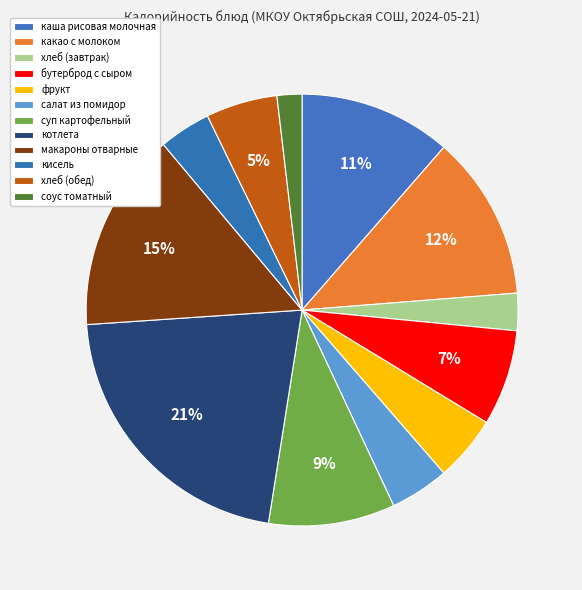

How many slices are in this pie chart?

12